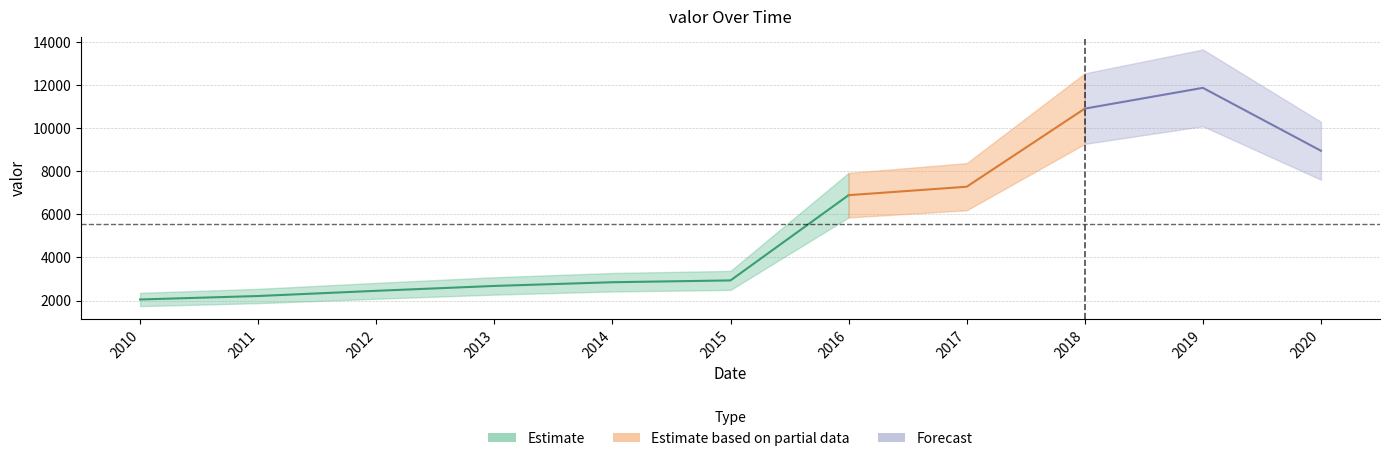

The value at 2016 is 6889. True or false?

True